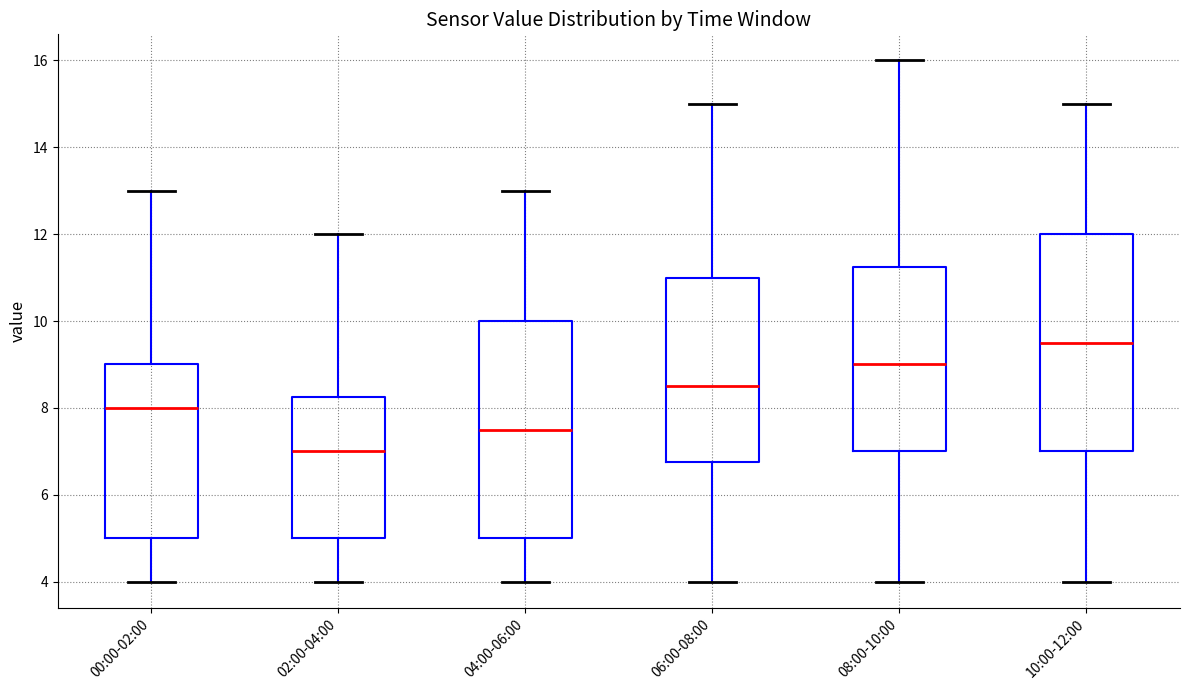

Reading left to right, read every box against the y-axis: the position of its median line, the range the box covers, and the ends of its whiskers. The values are not printed on the chart, so give them approximately, as read against the axis.

00:00-02:00: median 8.0, box 5.0 to 9.0, whiskers 4.0 to 13.0
02:00-04:00: median 7.0, box 5.0 to 8.2, whiskers 4.0 to 12.0
04:00-06:00: median 7.6, box 5.0 to 10.0, whiskers 4.0 to 13.0
06:00-08:00: median 8.6, box 6.8 to 11.0, whiskers 4.0 to 15.0
08:00-10:00: median 9.0, box 7.0 to 11.2, whiskers 4.0 to 16.0
10:00-12:00: median 9.6, box 7.0 to 12.0, whiskers 4.0 to 15.0